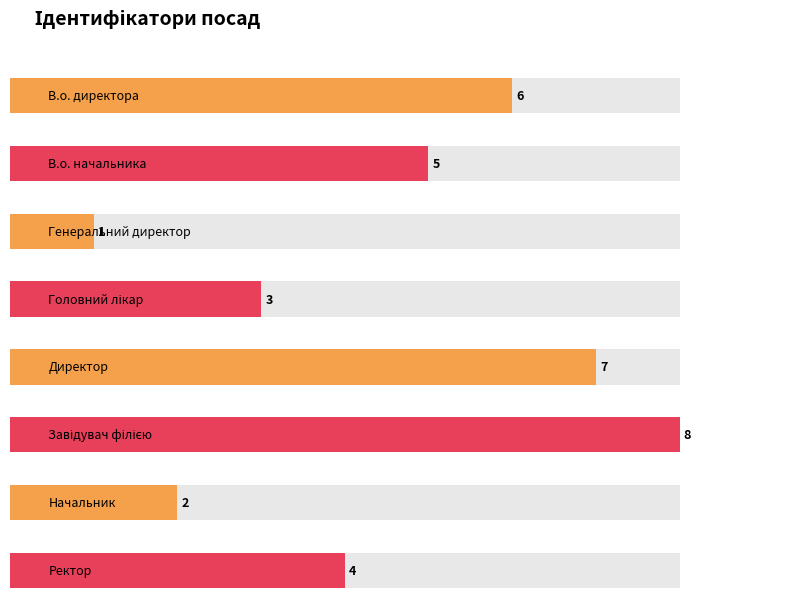

The value at Ректор is 2. True or false?

False